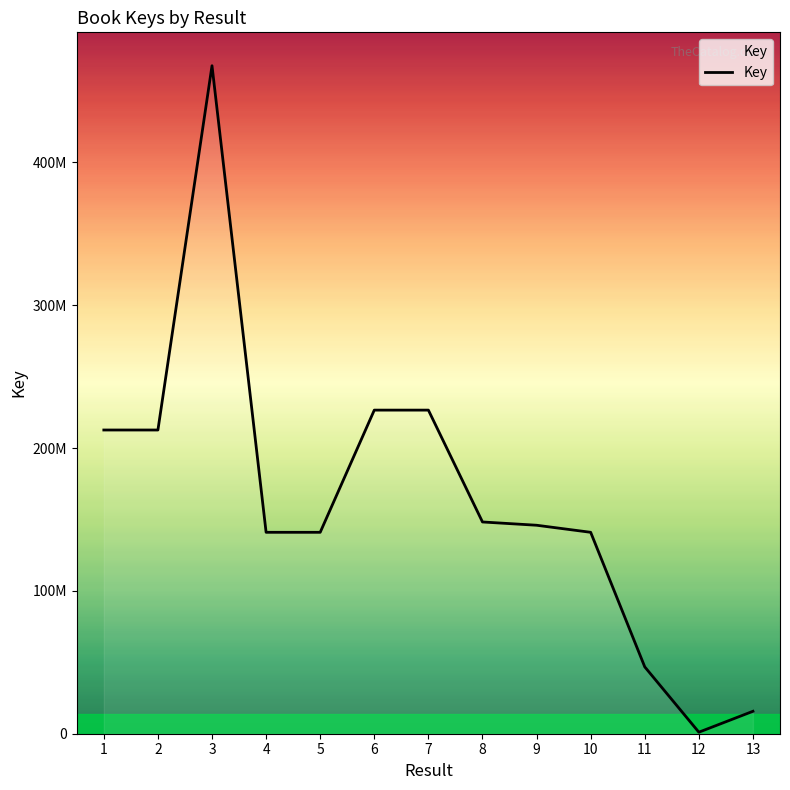

What is the change in value from 4 to 6?

+85555020